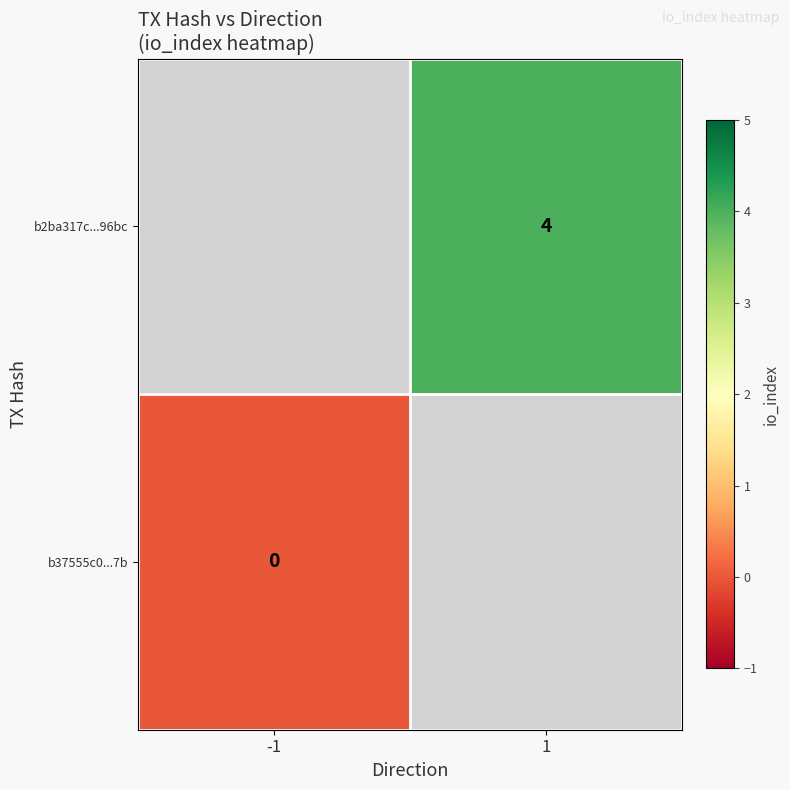

Is it true that b2ba317c...96bc equals 4 at 1?

True